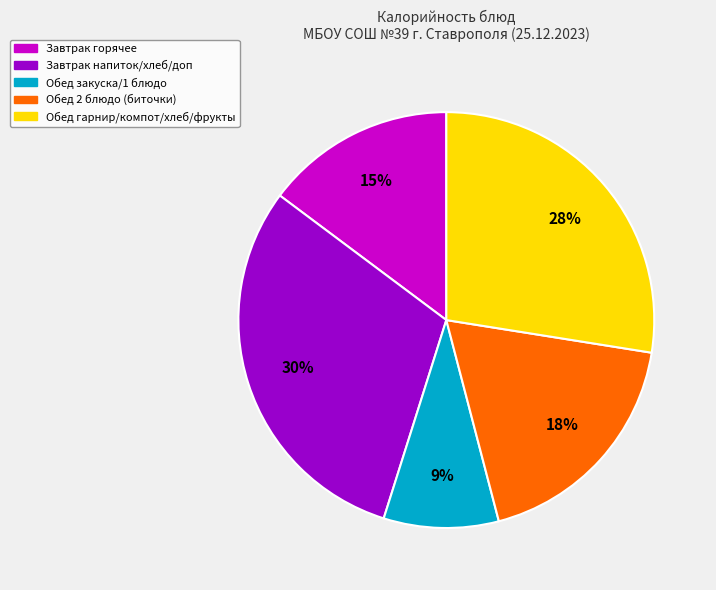

To the nearest percent, what portion does Обед закуска/1 блюдо represent?

9%